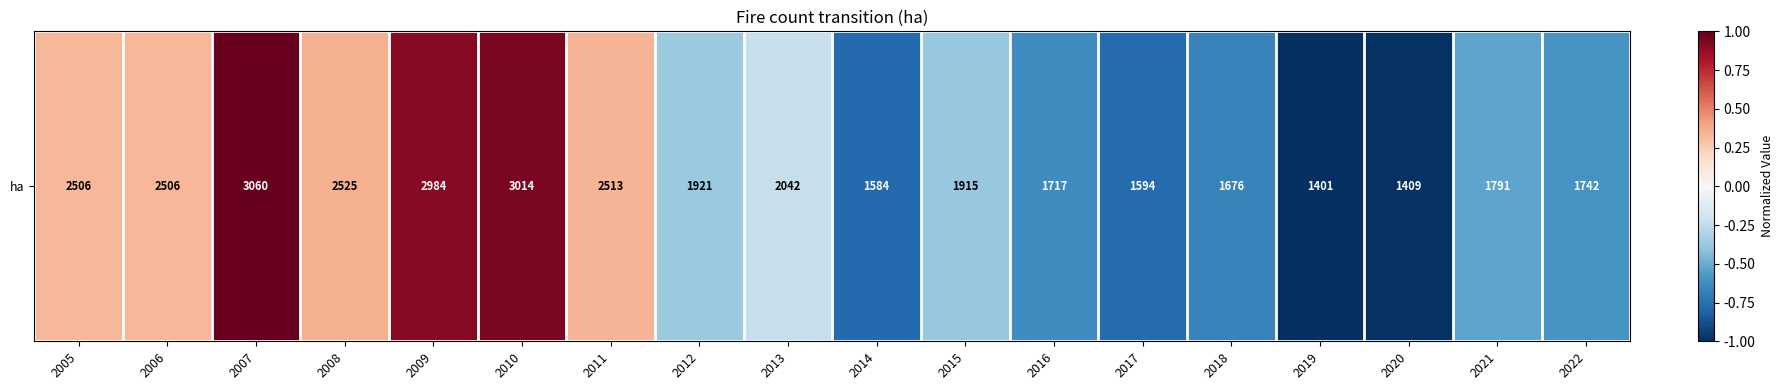

The chart shows a value of -0.3 at 2017. True or false?

False